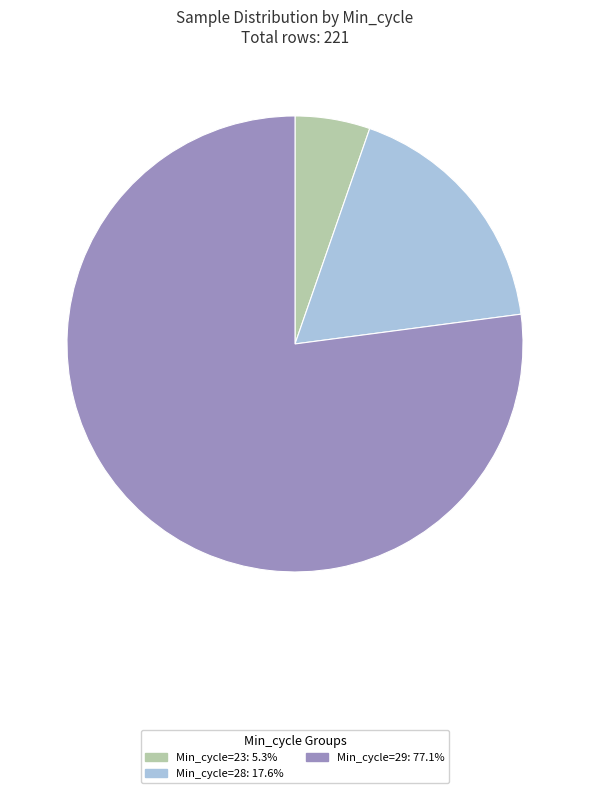

Is there a majority slice in this chart?

Yes